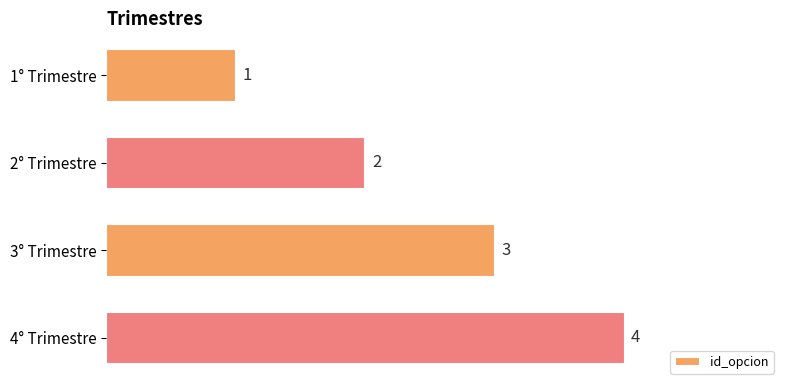

How many distinct data groups are displayed?

1